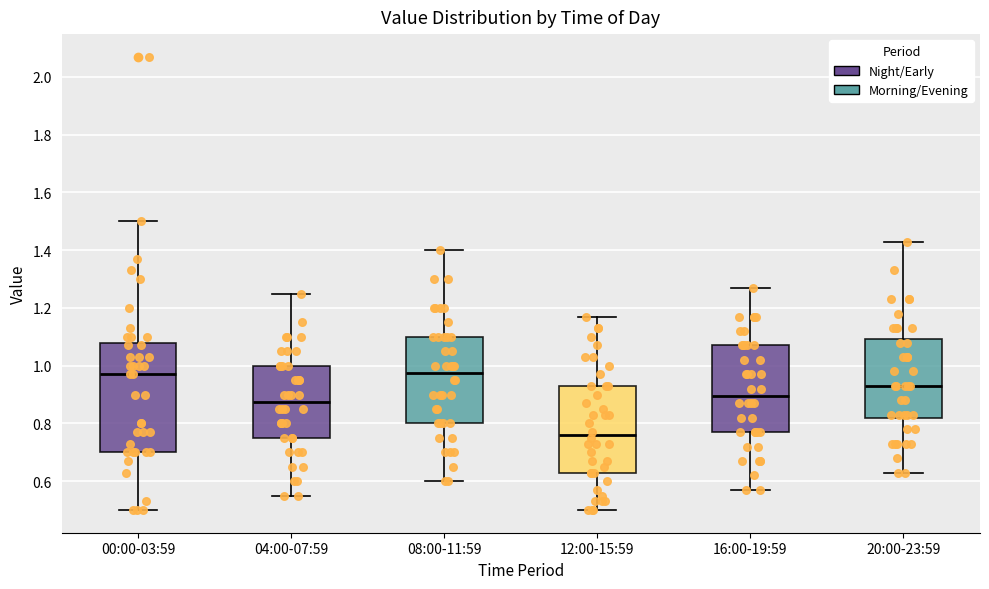

Reading left to right, transcribe this box plot: for each box, give where its median line is, the range the box spans, and where its two whiskers end, as read against the y-axis. The values are not printed on the chart, so give them approximately, as read against the axis.

00:00-03:59: median 0.98, box 0.70 to 1.08, whiskers 0.50 to 1.50
04:00-07:59: median 0.88, box 0.76 to 1.00, whiskers 0.56 to 1.26
08:00-11:59: median 0.98, box 0.80 to 1.10, whiskers 0.60 to 1.40
12:00-15:59: median 0.76, box 0.64 to 0.94, whiskers 0.50 to 1.18
16:00-19:59: median 0.90, box 0.78 to 1.08, whiskers 0.58 to 1.28
20:00-23:59: median 0.94, box 0.82 to 1.10, whiskers 0.64 to 1.44